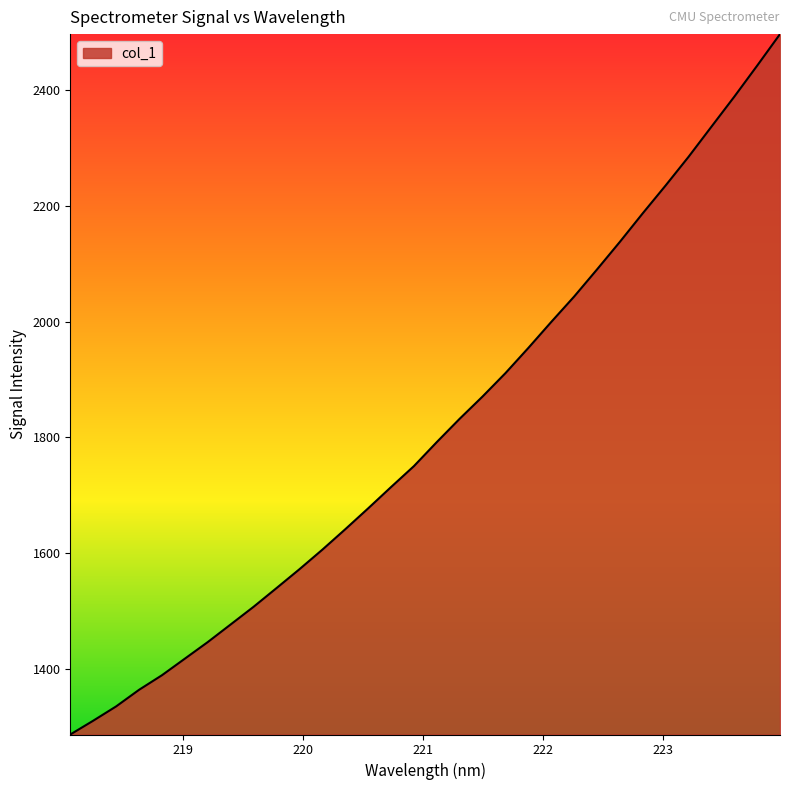

What is the greatest value displayed?

2497.2